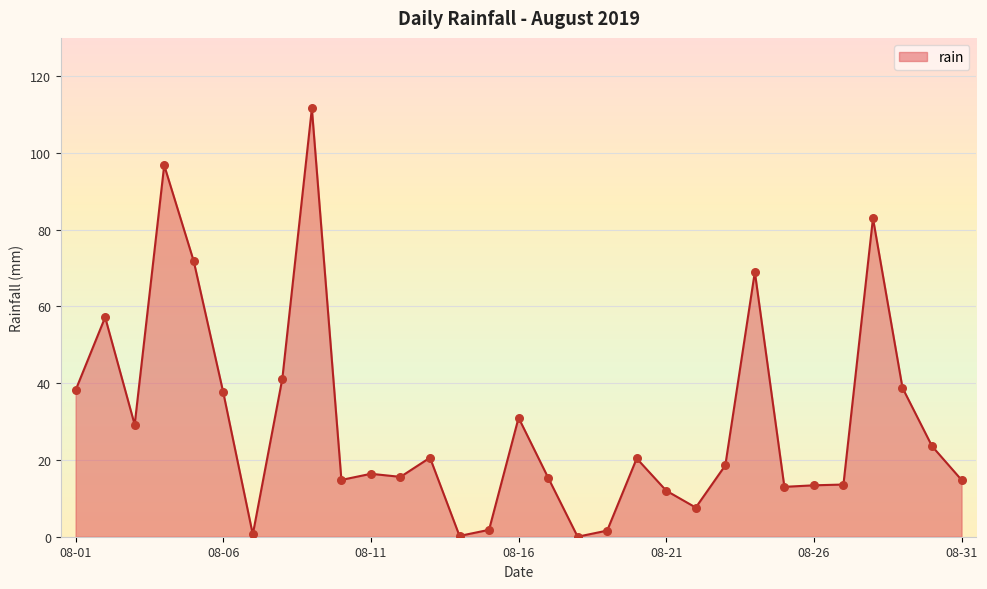

What is the maximum value shown in the chart?

111.6